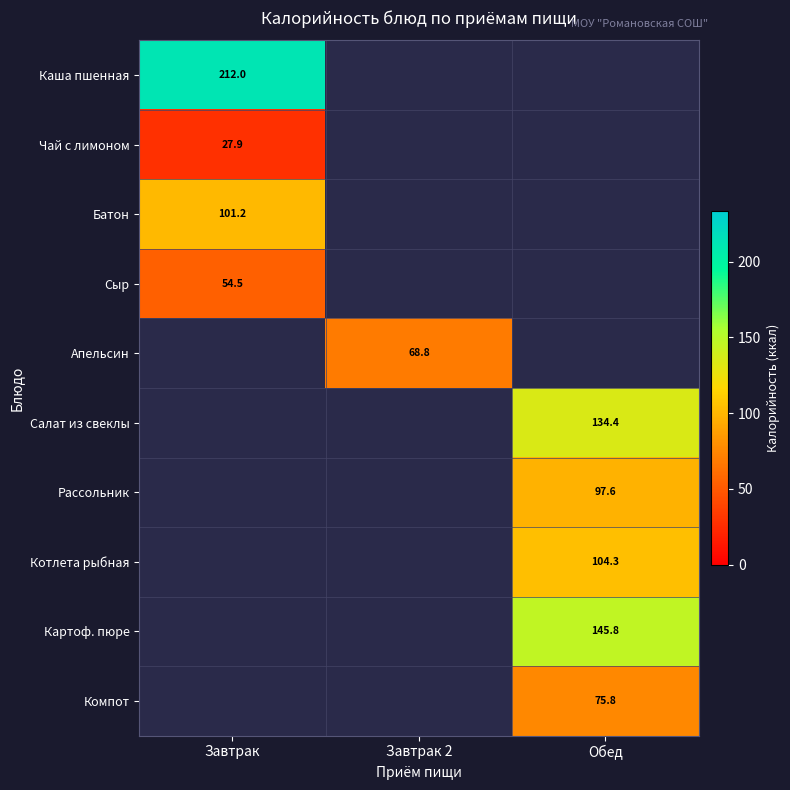

Which category has the lowest value across all series?

Завтрак